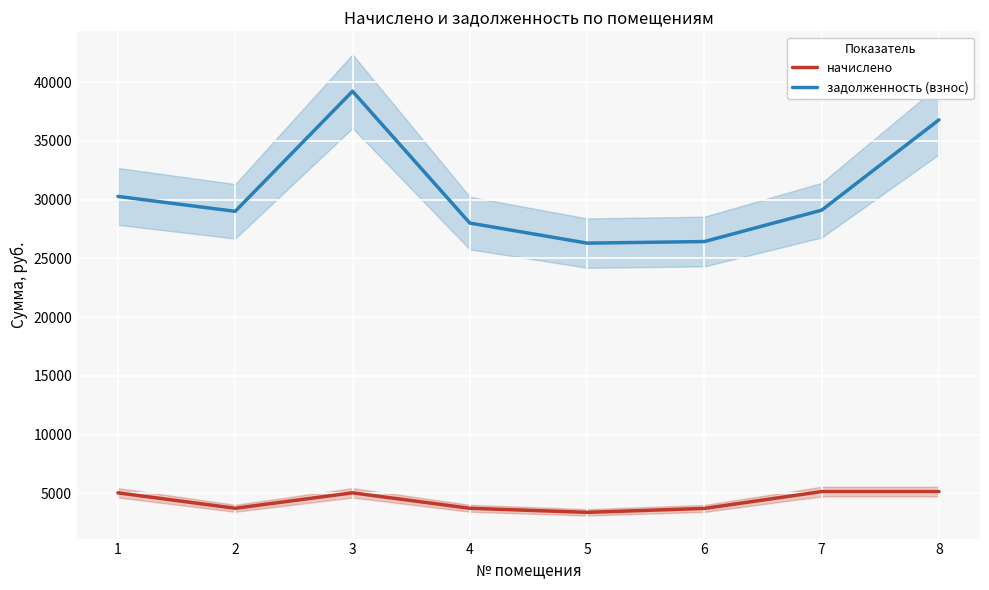

The задолженность (взнос) series shows 13627.8 at 2. True or false?

False